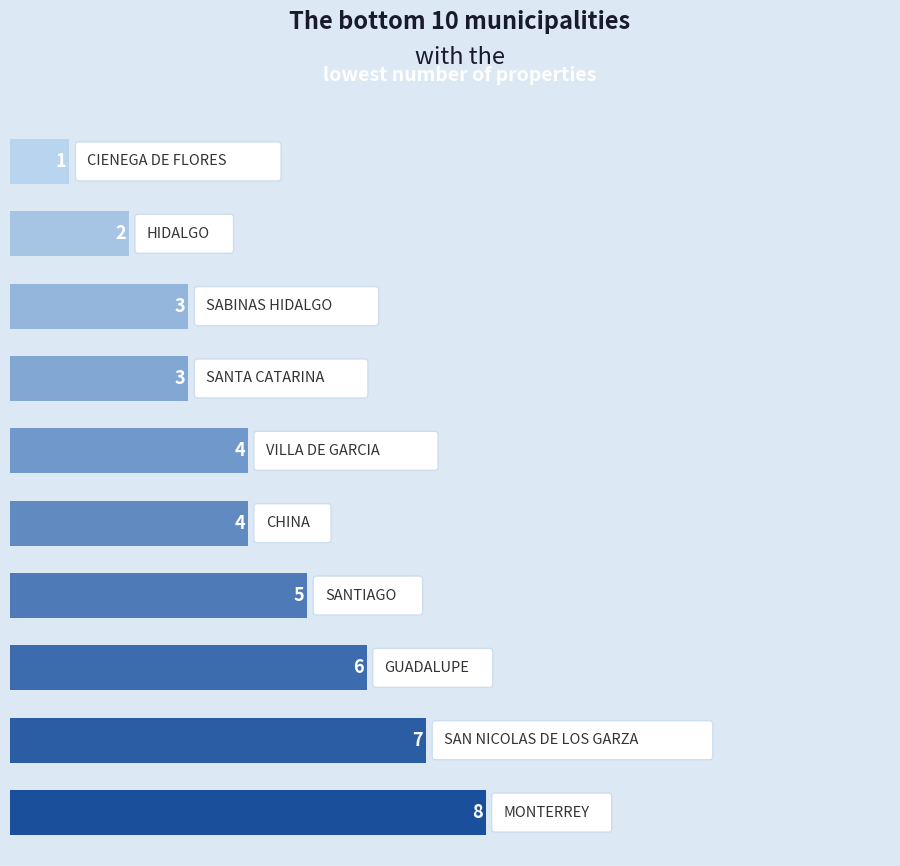

What is the average value?

4